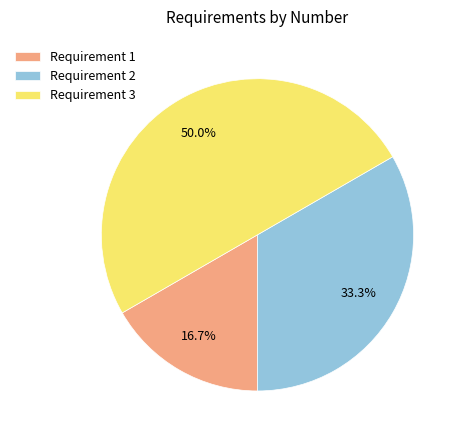

Between Requirement 2 and Requirement 1, which is larger?

Requirement 2